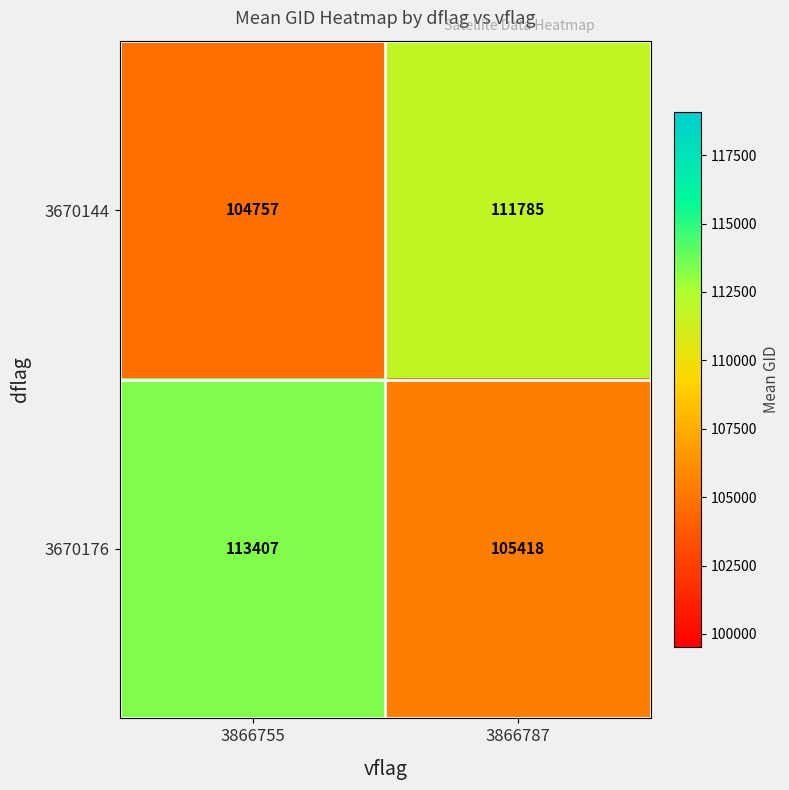

Reading right to left, transcribe all the data shown in this chart.

3670144: 3866787=111785	3866755=104757
3670176: 3866787=105418	3866755=113407